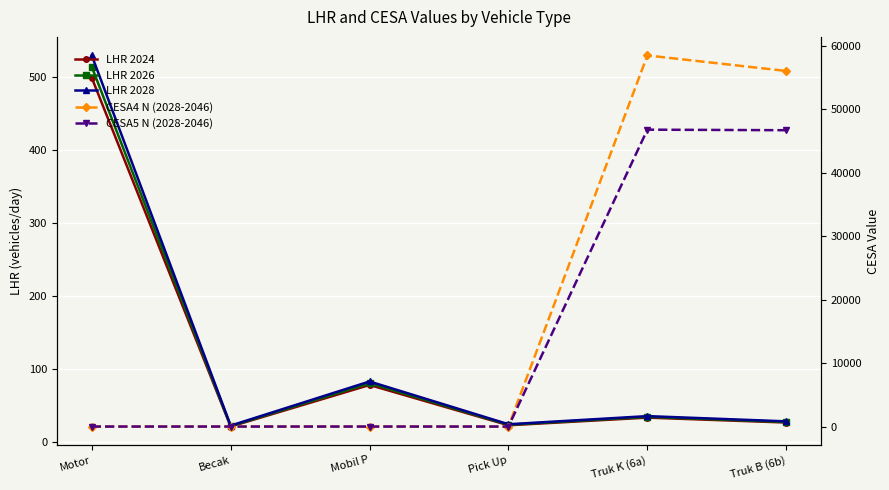

True or false: CESA4 N (2028-2046) has a value of 22800.4 at Motor.

False